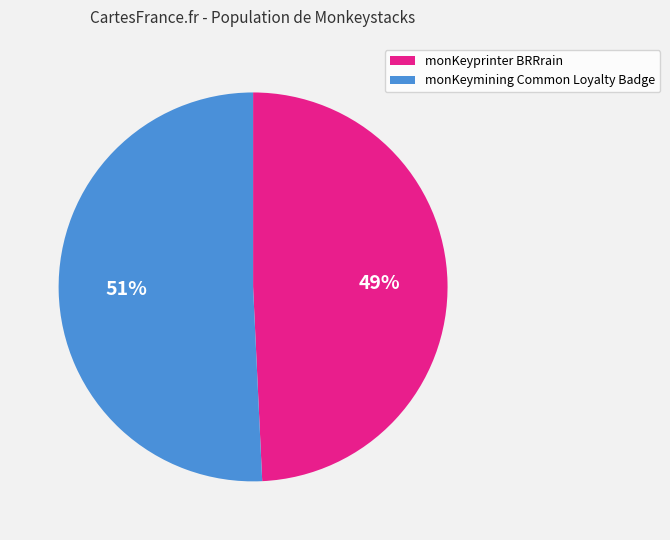

To the nearest percent, what is the average slice percentage?

50%